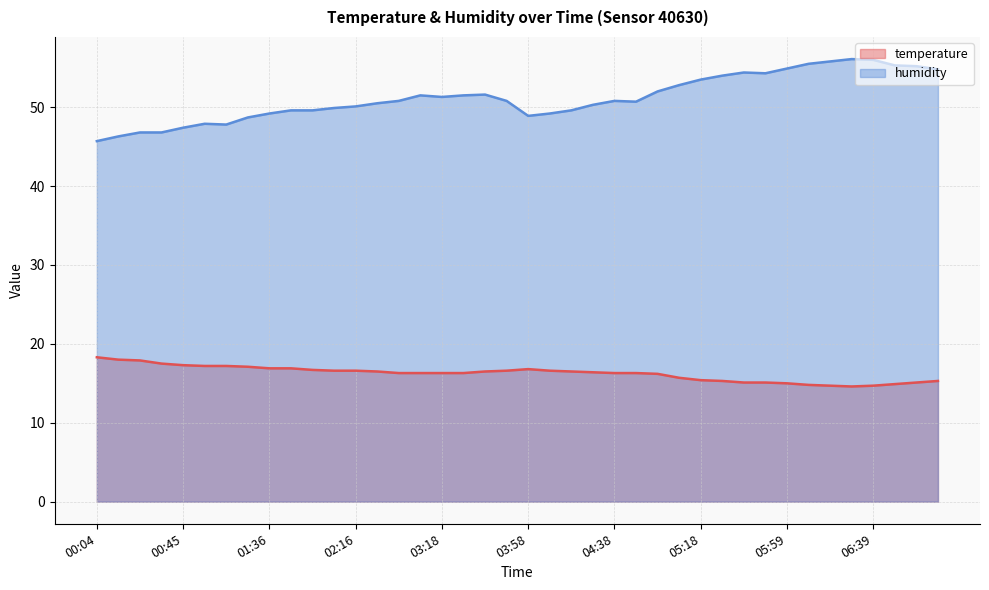

The humidity series shows 15.2 at 00:34. True or false?

False